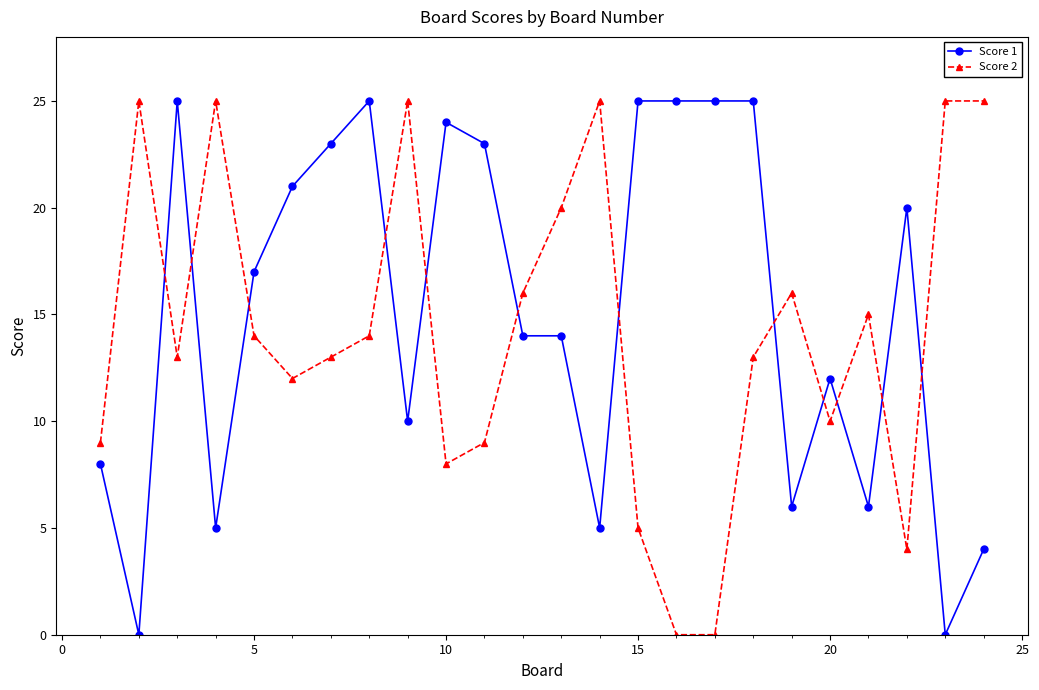

Does the chart have visible grid lines?

No